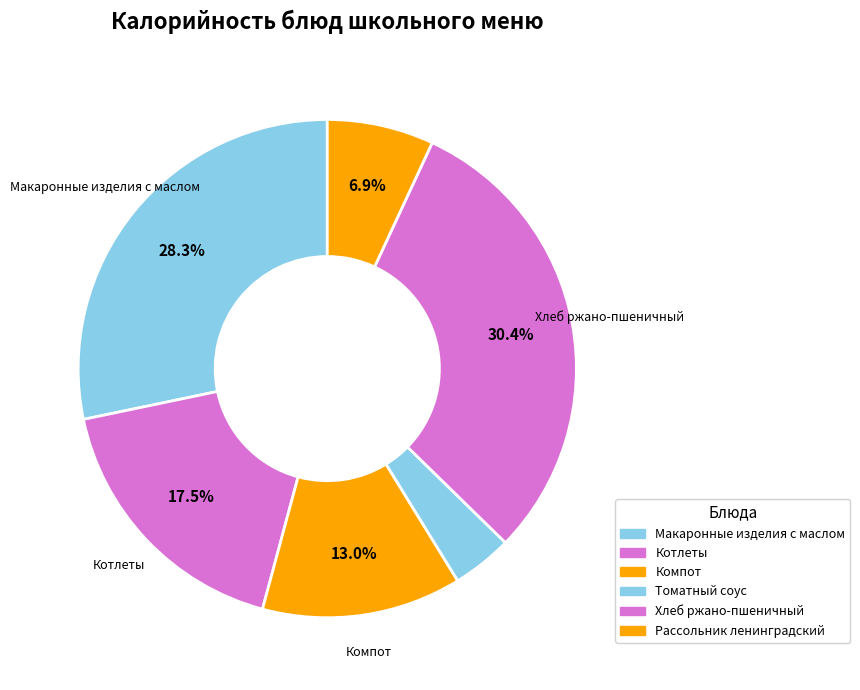

How many slices are in this pie chart?

6